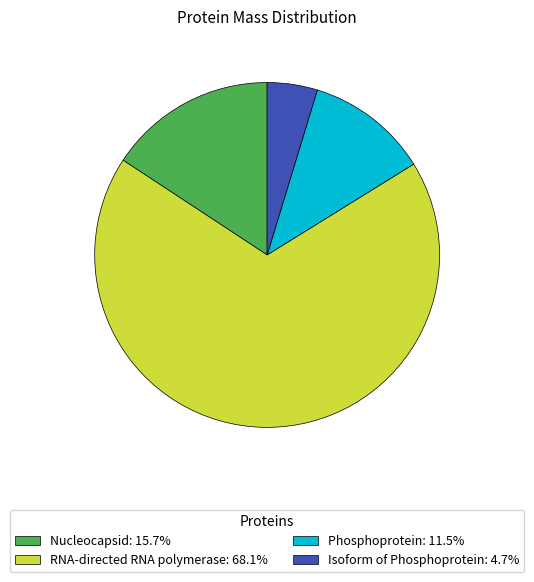

Approximately how many times larger is the value at Nucleocapsid: 15.7% compared to Phosphoprotein: 11.5%?

1.4